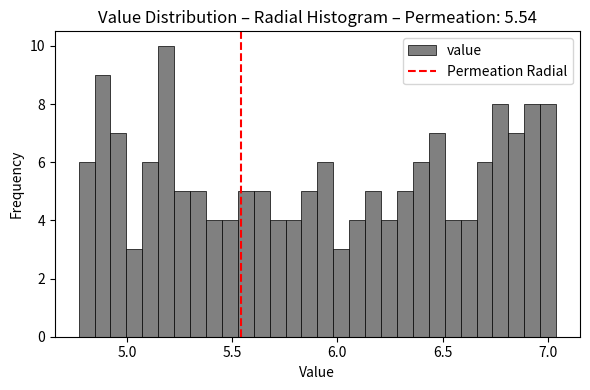

Read against the x-axis, roughly where is the centre of the tallest bar?

5.20